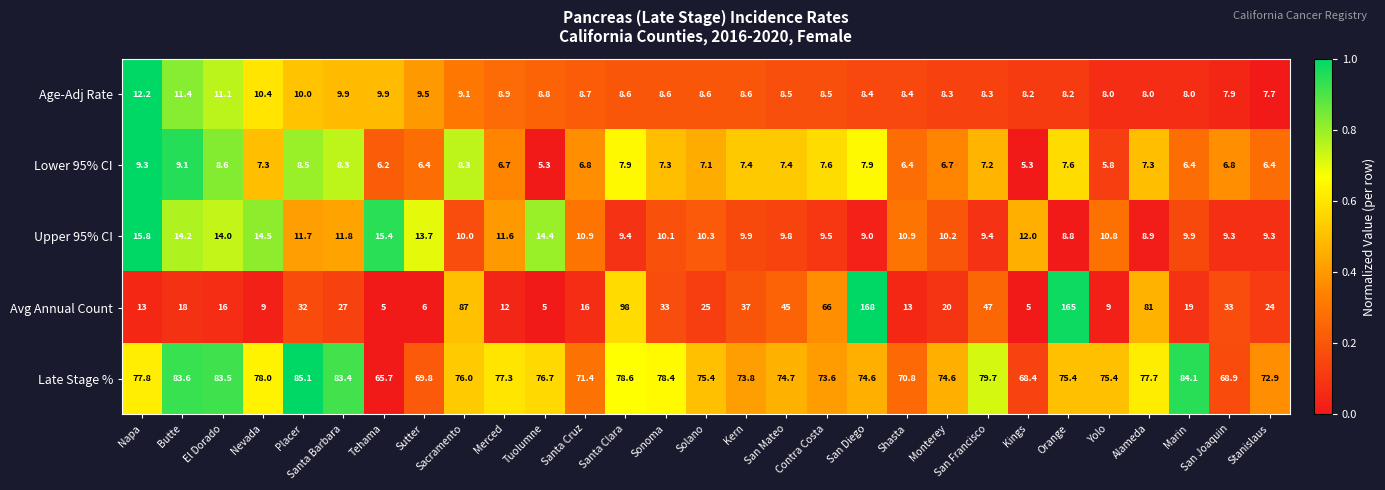

Where does the Late Stage % series first go above 75?

Napa